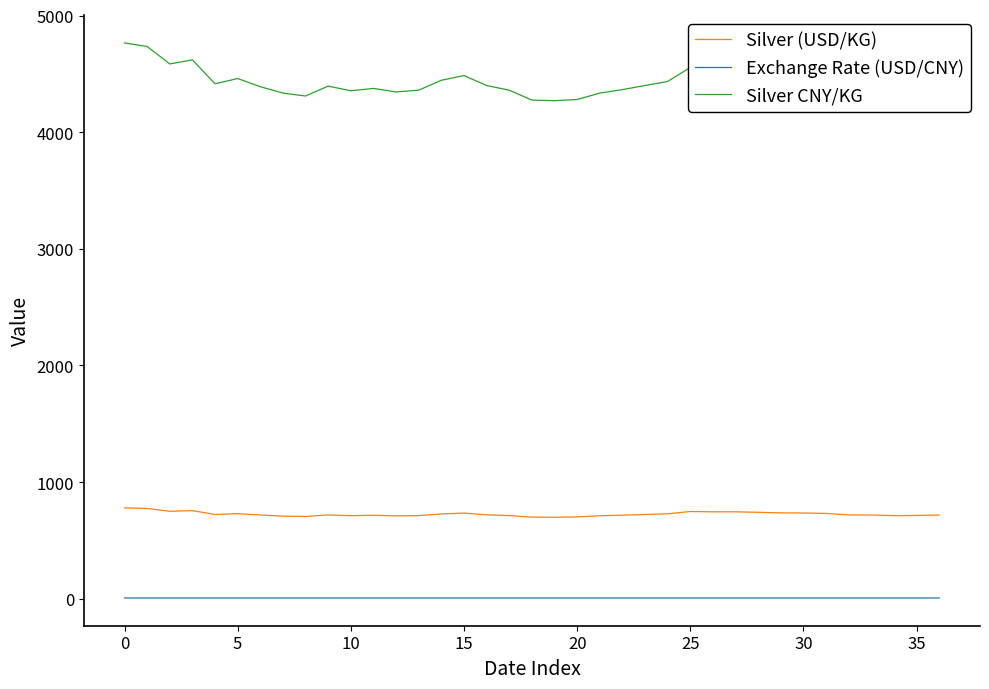

Which series has the largest total across all categories?

Silver CNY/KG